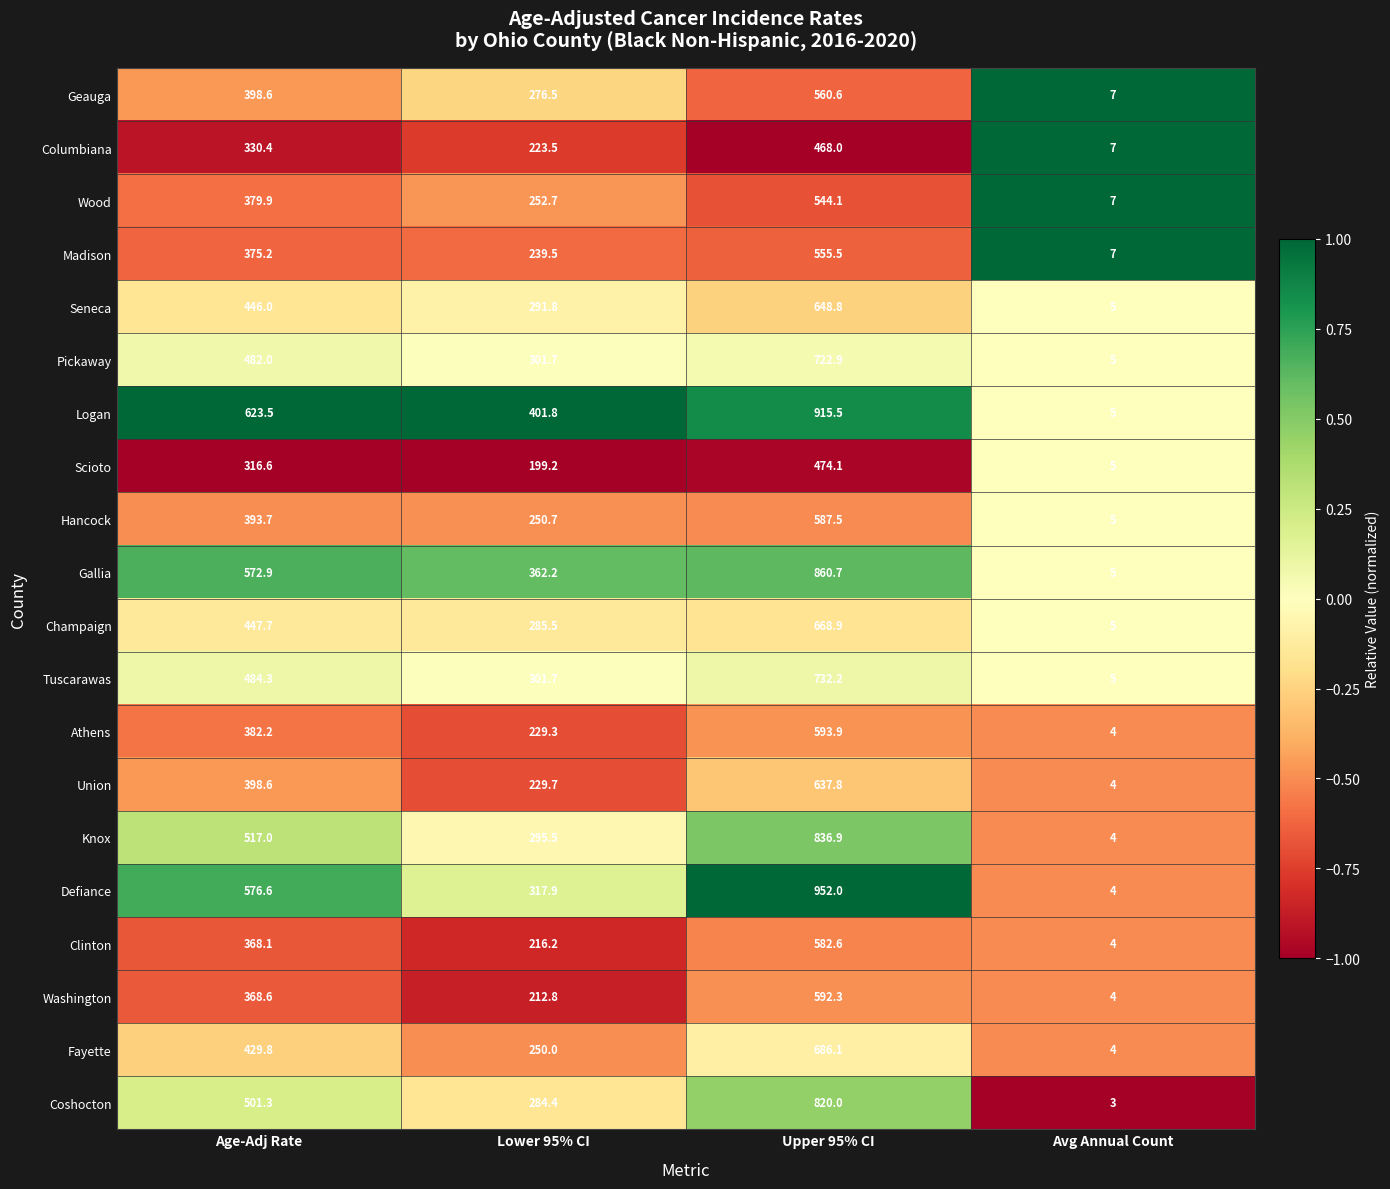

Which series changed the most between Upper 95% CI and Avg Annual Count?

Defiance